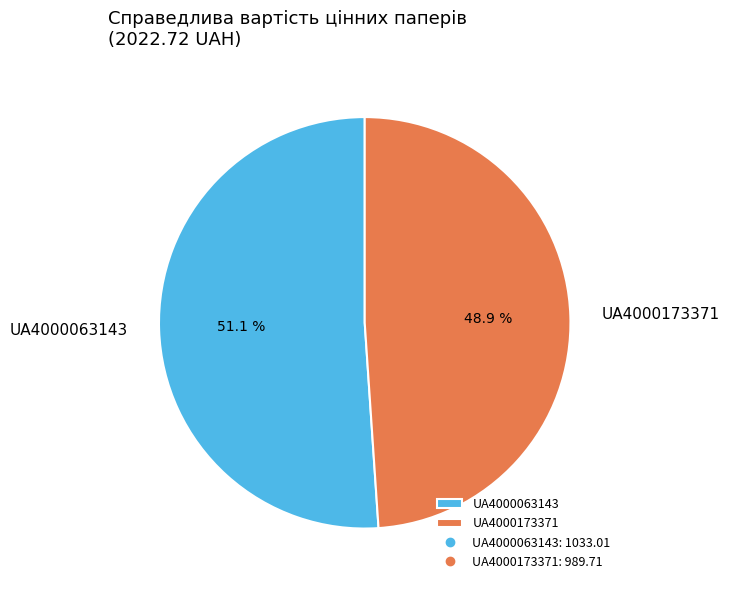

Which has a higher value, UA4000173371 or UA4000063143?

UA4000063143